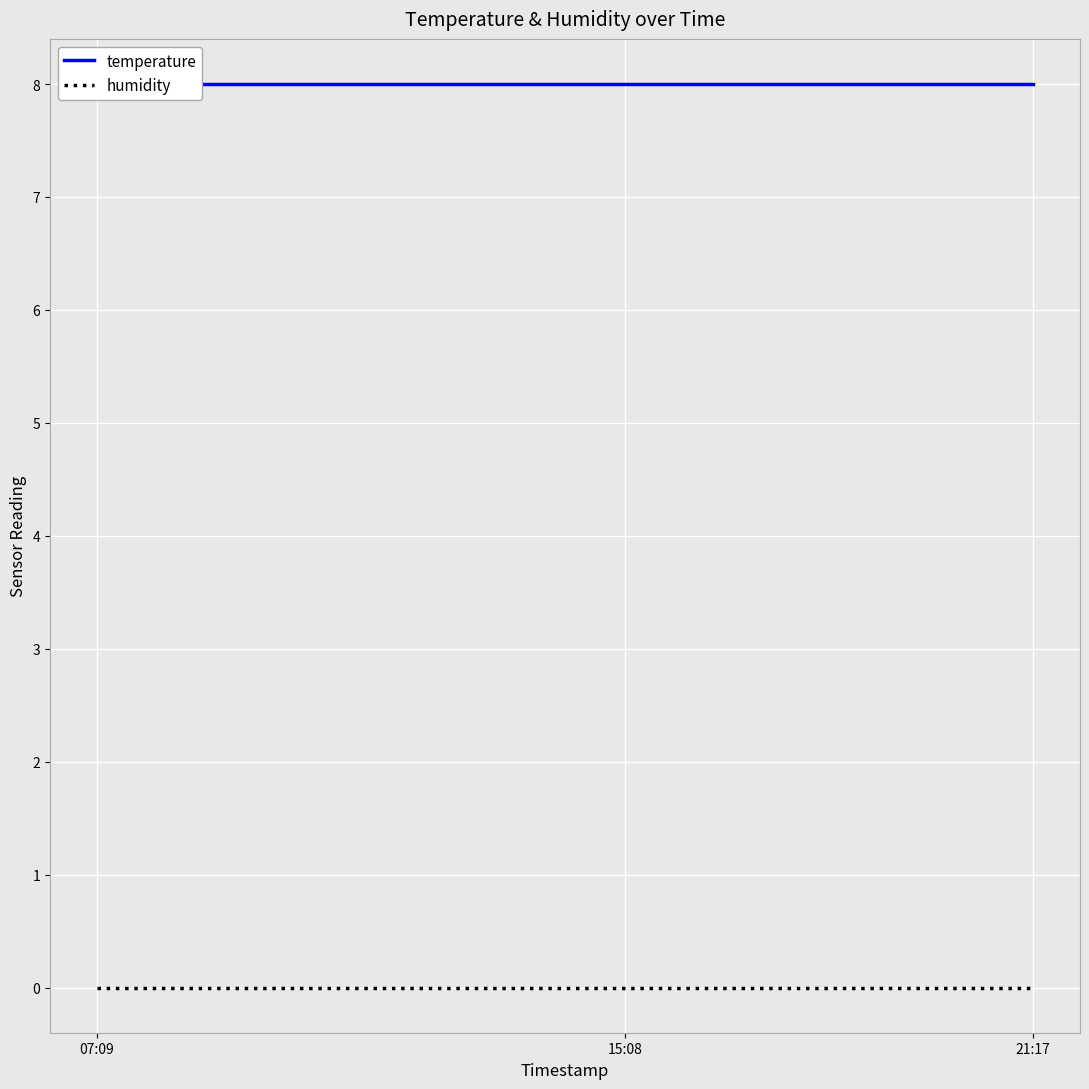

Is the value of humidity at 07:09 greater than the value of temperature at 15:08?

No